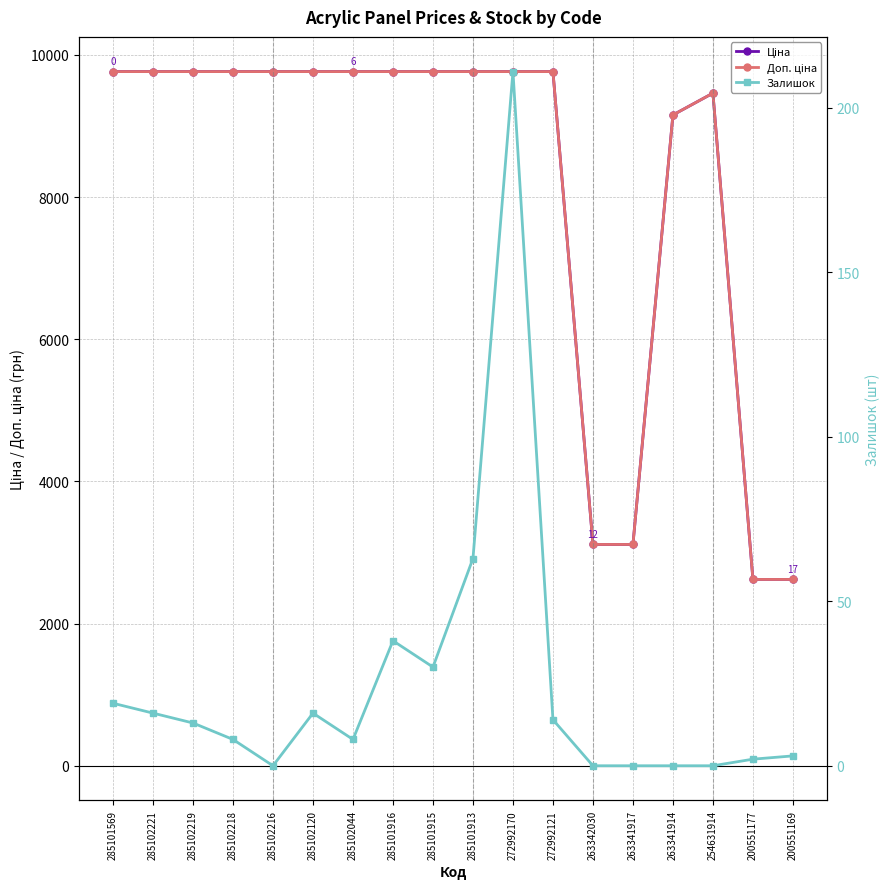

True or false: Ціна has more than 0 interior local peaks.

True